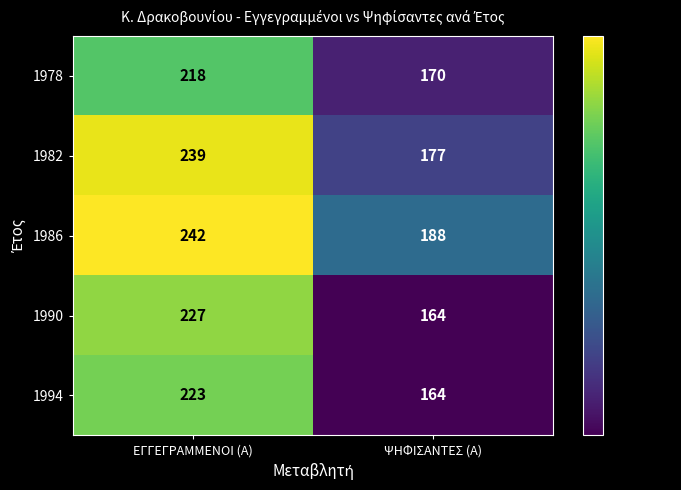

What value does the 1990 series have at ΨΗΦΙΣΑΝΤΕΣ (Α), to the nearest 5?

165